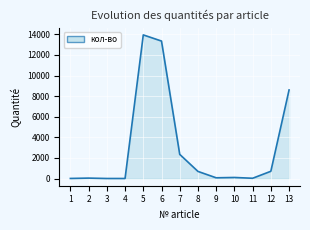

What is the average value?

3069.2